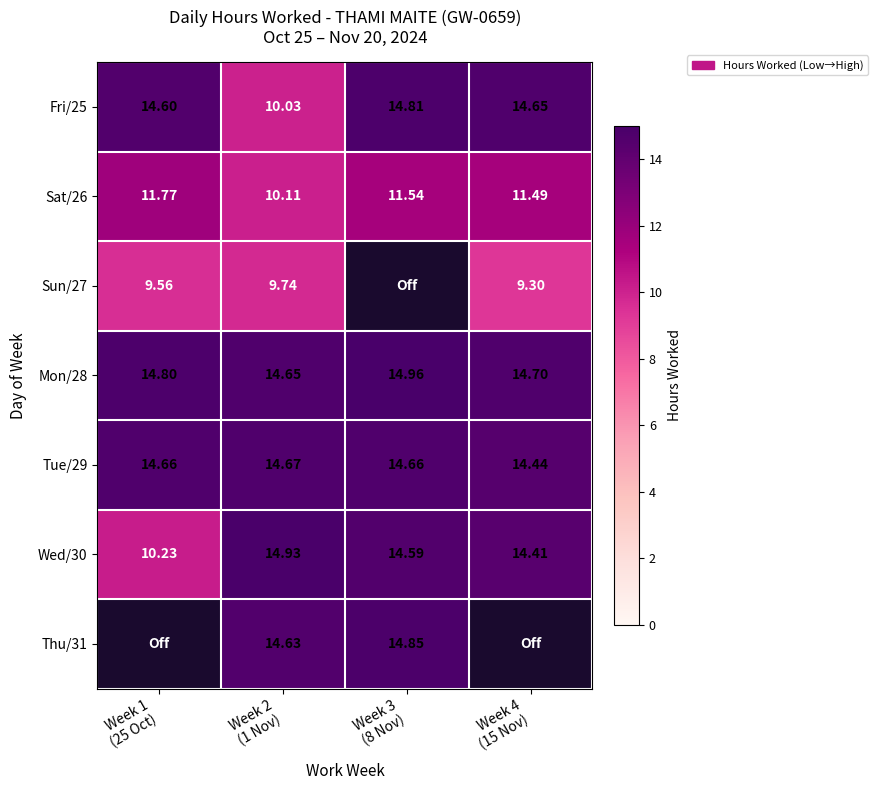

How many values in the Wed/30 series exceed 14?

3